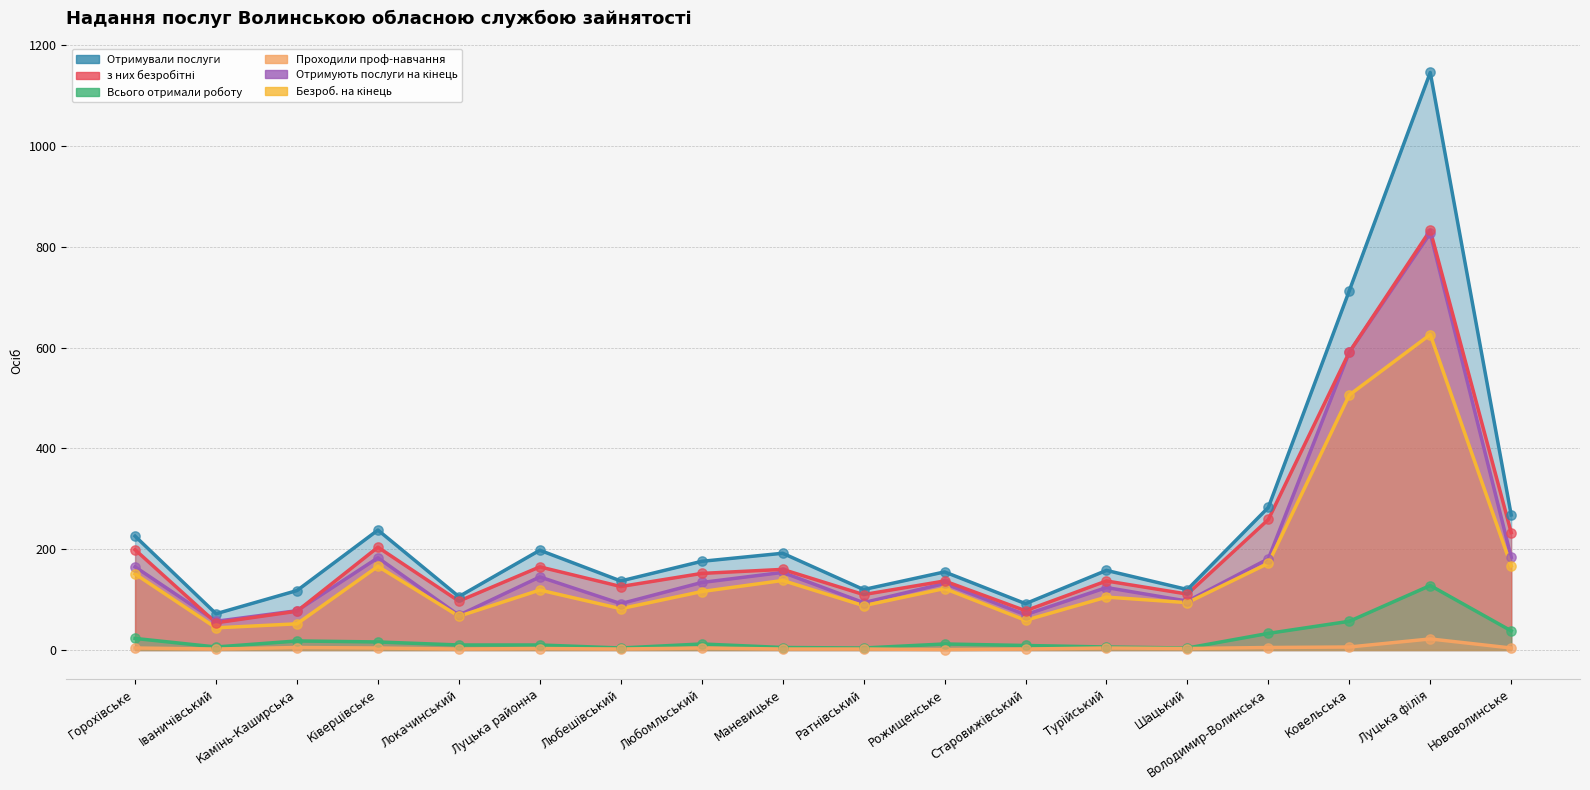

What are all the series names shown in the legend?

Отримували послуги, Отримують послуги на кінець, Безроб. на кінець, з них безробітні, Всього отримали роботу, Проходили проф-навчання